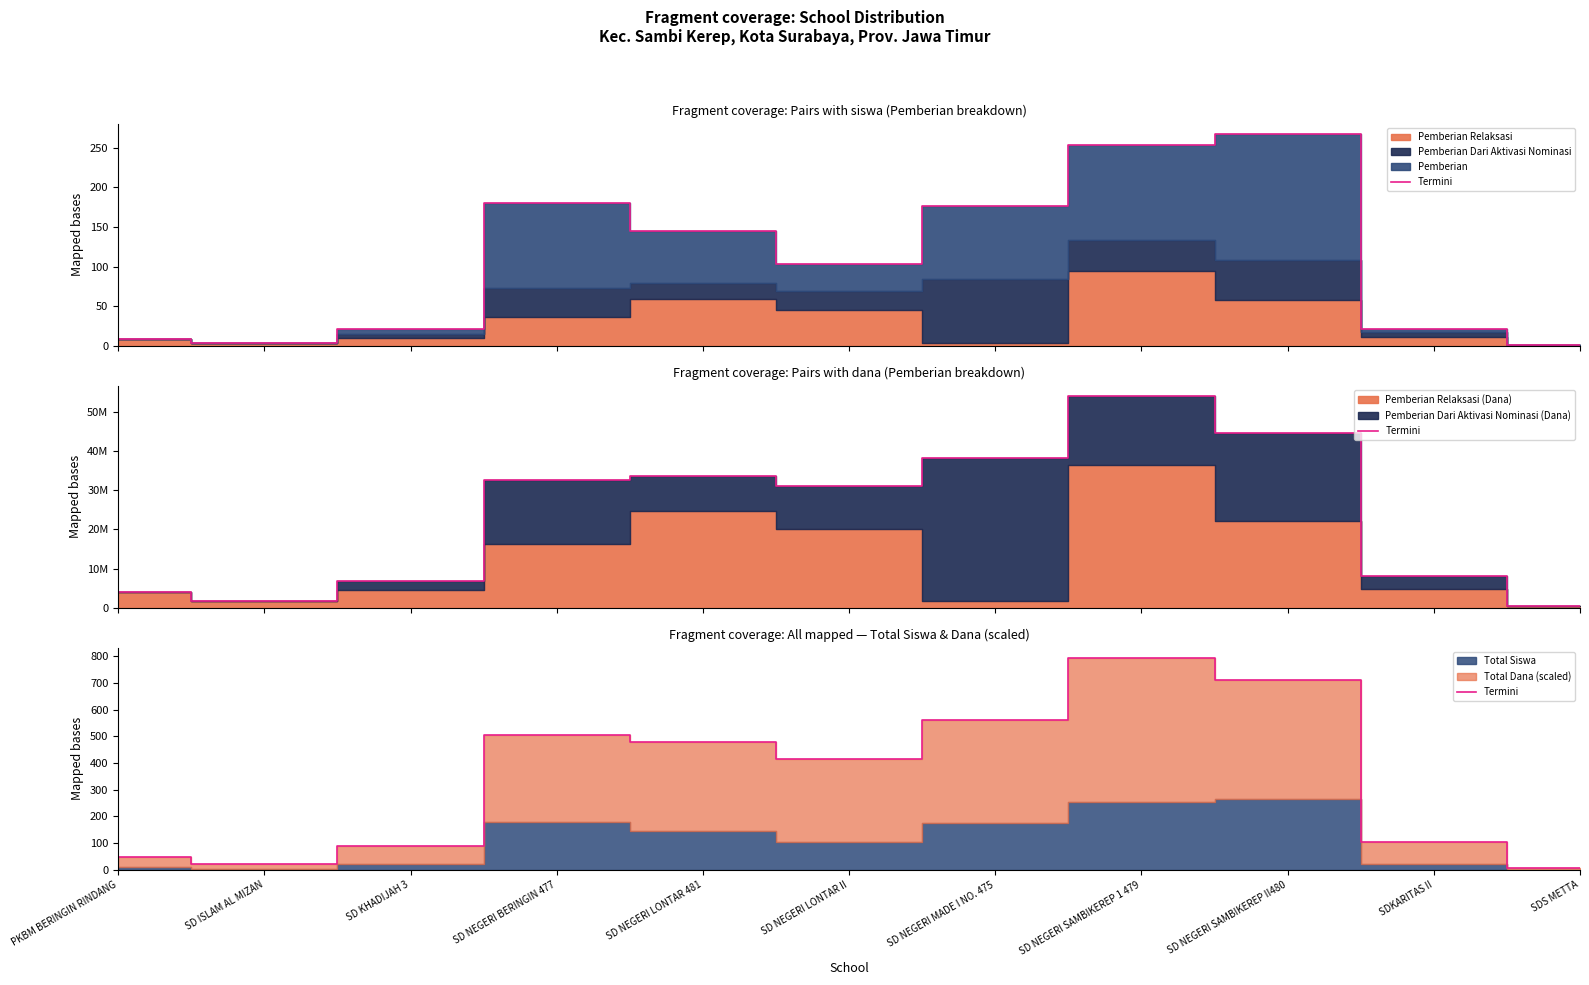

List the labels in order of value, largest first.

SD NEGERI SAMBIKEREP 1 479, SD NEGERI SAMBIKEREP II480, SD NEGERI MADE I NO. 475, SD NEGERI BERINGIN 477, SD NEGERI LONTAR 481, SD NEGERI LONTAR II, SDKARITAS II, SD KHADIJAH 3, PKBM BERINGIN RINDANG, SD ISLAM AL MIZAN, SDS METTA